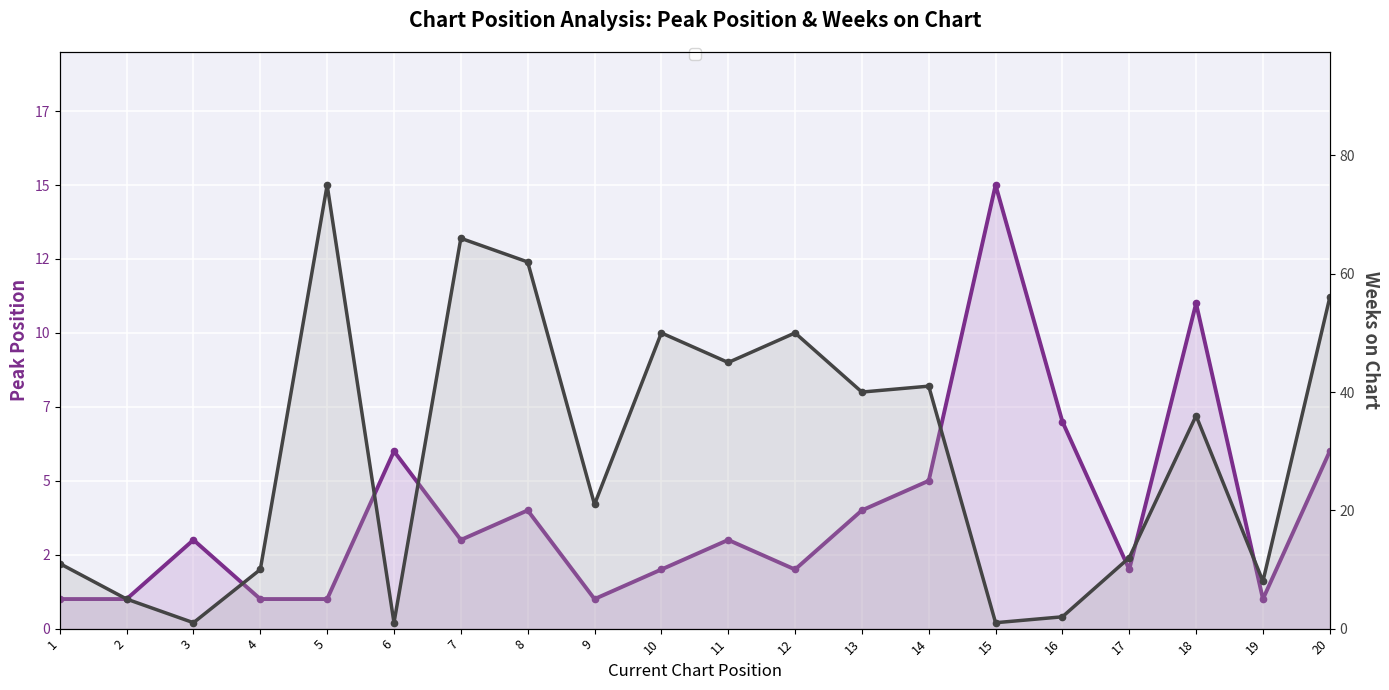

Reading left to right, extract all data points from this chart.

Peak Position: 1=1	2=1	3=3	4=1	5=1	6=6	7=3	8=4	9=1	10=2	11=3	12=2	13=4	14=5	15=15	16=7	17=2	18=11	19=1	20=6
Weeks on Chart: 1=11	2=5	3=1	4=10	5=75	6=1	7=66	8=62	9=21	10=50	11=45	12=50	13=40	14=41	15=1	16=2	17=12	18=36	19=8	20=56